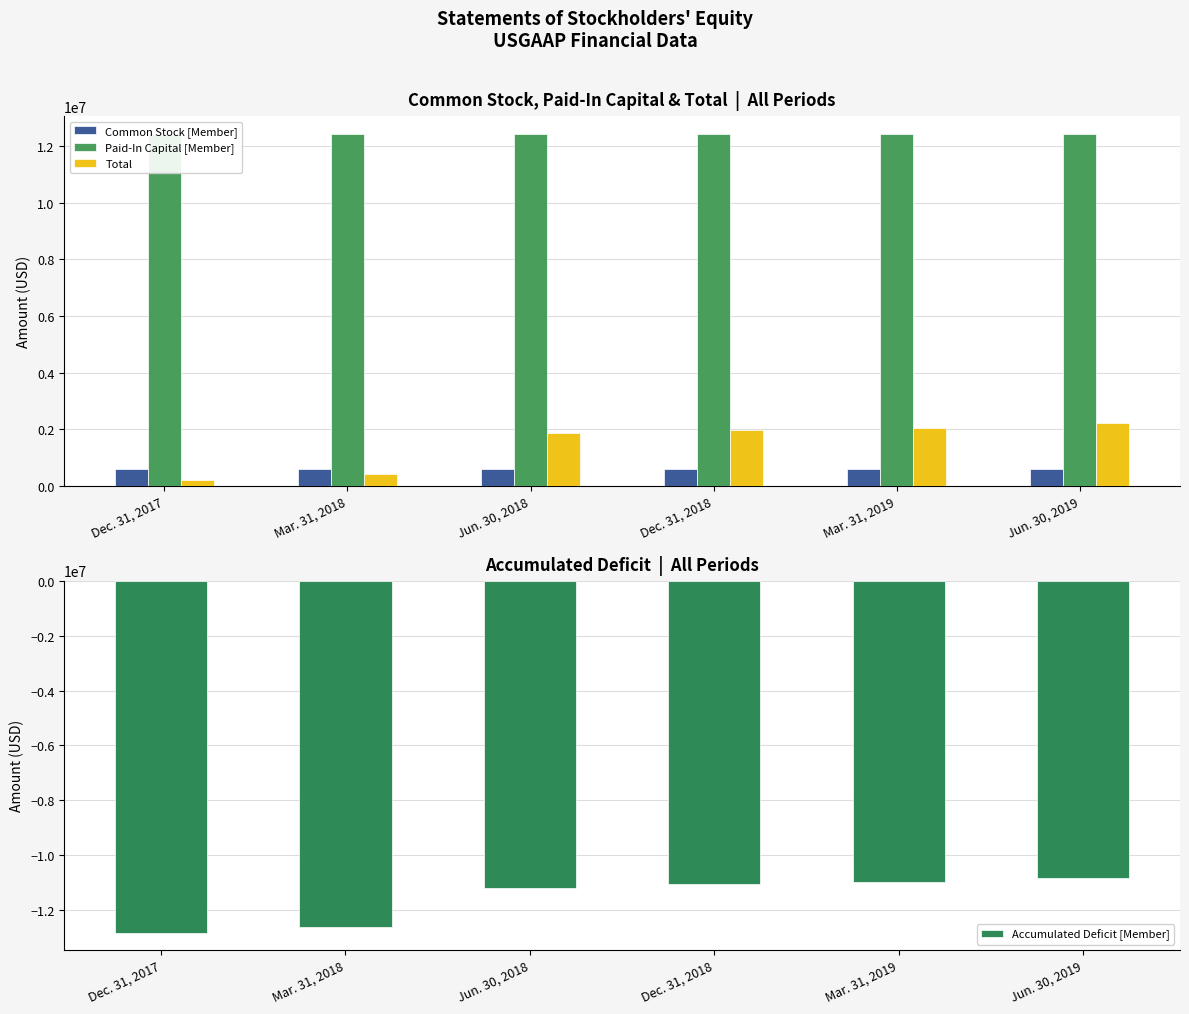

Does the chart contain stacked bars?

No